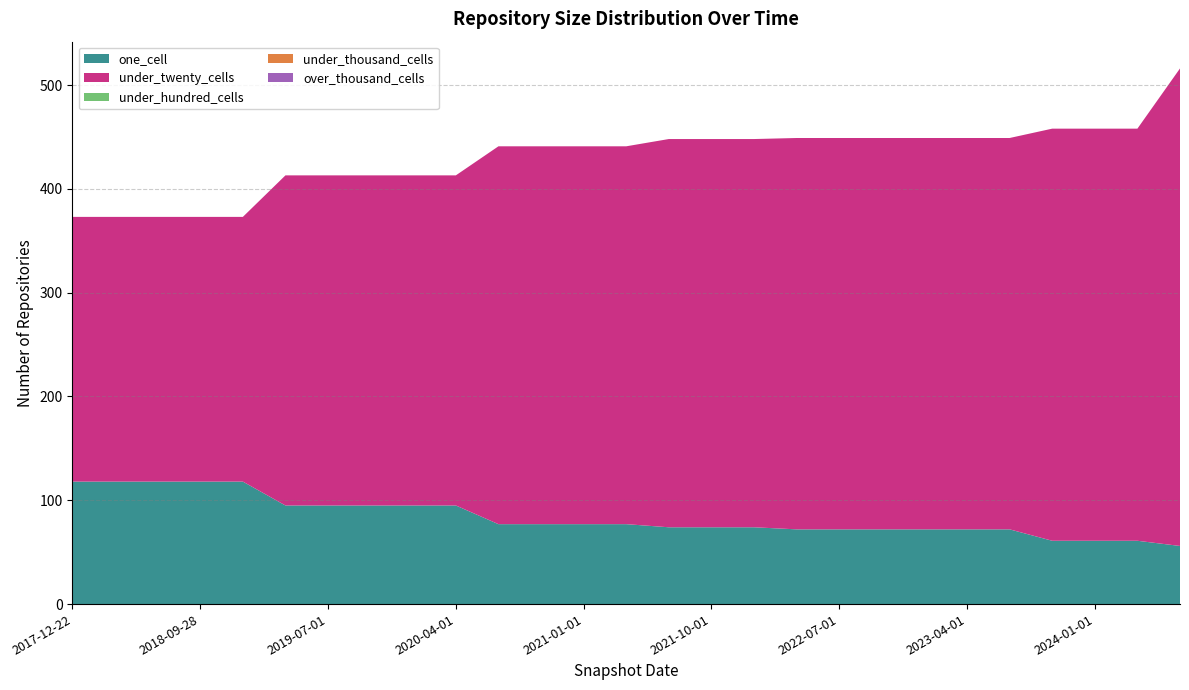

Reading right to left, extract all data points from this chart.

one_cell: 2024-07-01=56	2024-04-01=61	2024-01-01=61	2023-10-01=61	2023-07-01=72	2023-04-01=72	2023-01-01=72	2022-10-01=72	2022-07-01=72	2022-04-01=72	2022-01-01=74	2021-10-01=74	2021-07-01=74	2021-04-01=77	2021-01-01=77	2020-10-01=77	2020-07-01=77	2020-04-01=95	2020-01-01=95	2019-10-09=95	2019-07-01=95	2019-04-06=95	2019-01-01=118	2018-09-28=118	2018-07-11=118	2018-04-09=118	2017-12-22=118
under_twenty_cells: 2024-07-01=460	2024-04-01=397	2024-01-01=397	2023-10-01=397	2023-07-01=377	2023-04-01=377	2023-01-01=377	2022-10-01=377	2022-07-01=377	2022-04-01=377	2022-01-01=374	2021-10-01=374	2021-07-01=374	2021-04-01=364	2021-01-01=364	2020-10-01=364	2020-07-01=364	2020-04-01=318	2020-01-01=318	2019-10-09=318	2019-07-01=318	2019-04-06=318	2019-01-01=255	2018-09-28=255	2018-07-11=255	2018-04-09=255	2017-12-22=255
under_hundred_cells: 2024-07-01=0	2024-04-01=0	2024-01-01=0	2023-10-01=0	2023-07-01=0	2023-04-01=0	2023-01-01=0	2022-10-01=0	2022-07-01=0	2022-04-01=0	2022-01-01=0	2021-10-01=0	2021-07-01=0	2021-04-01=0	2021-01-01=0	2020-10-01=0	2020-07-01=0	2020-04-01=0	2020-01-01=0	2019-10-09=0	2019-07-01=0	2019-04-06=0	2019-01-01=0	2018-09-28=0	2018-07-11=0	2018-04-09=0	2017-12-22=0
under_thousand_cells: 2024-07-01=0	2024-04-01=0	2024-01-01=0	2023-10-01=0	2023-07-01=0	2023-04-01=0	2023-01-01=0	2022-10-01=0	2022-07-01=0	2022-04-01=0	2022-01-01=0	2021-10-01=0	2021-07-01=0	2021-04-01=0	2021-01-01=0	2020-10-01=0	2020-07-01=0	2020-04-01=0	2020-01-01=0	2019-10-09=0	2019-07-01=0	2019-04-06=0	2019-01-01=0	2018-09-28=0	2018-07-11=0	2018-04-09=0	2017-12-22=0
over_thousand_cells: 2024-07-01=0	2024-04-01=0	2024-01-01=0	2023-10-01=0	2023-07-01=0	2023-04-01=0	2023-01-01=0	2022-10-01=0	2022-07-01=0	2022-04-01=0	2022-01-01=0	2021-10-01=0	2021-07-01=0	2021-04-01=0	2021-01-01=0	2020-10-01=0	2020-07-01=0	2020-04-01=0	2020-01-01=0	2019-10-09=0	2019-07-01=0	2019-04-06=0	2019-01-01=0	2018-09-28=0	2018-07-11=0	2018-04-09=0	2017-12-22=0